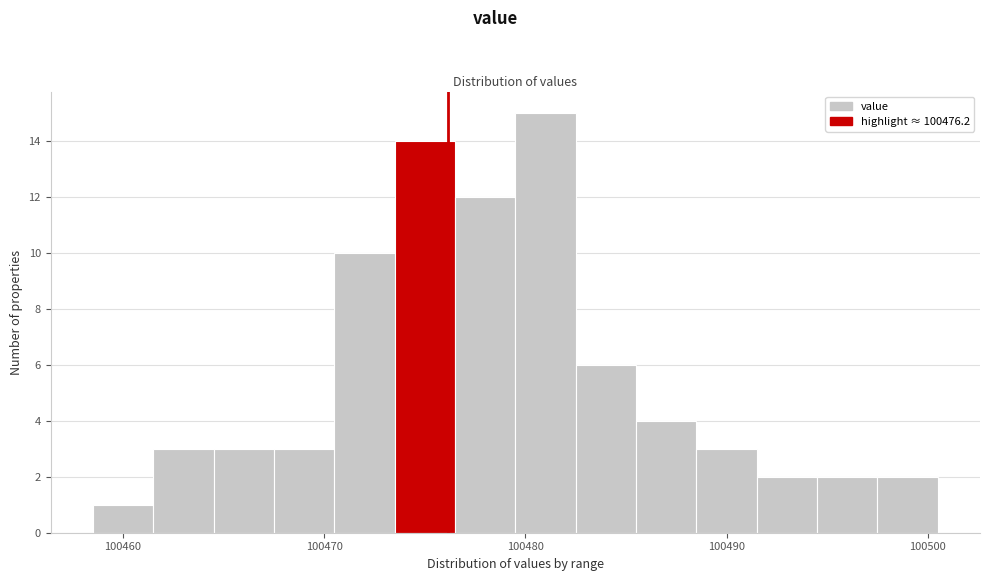

Around what value on the x-axis is the tallest bar? Give the approximate position of its centre, as read against the axis.

100481